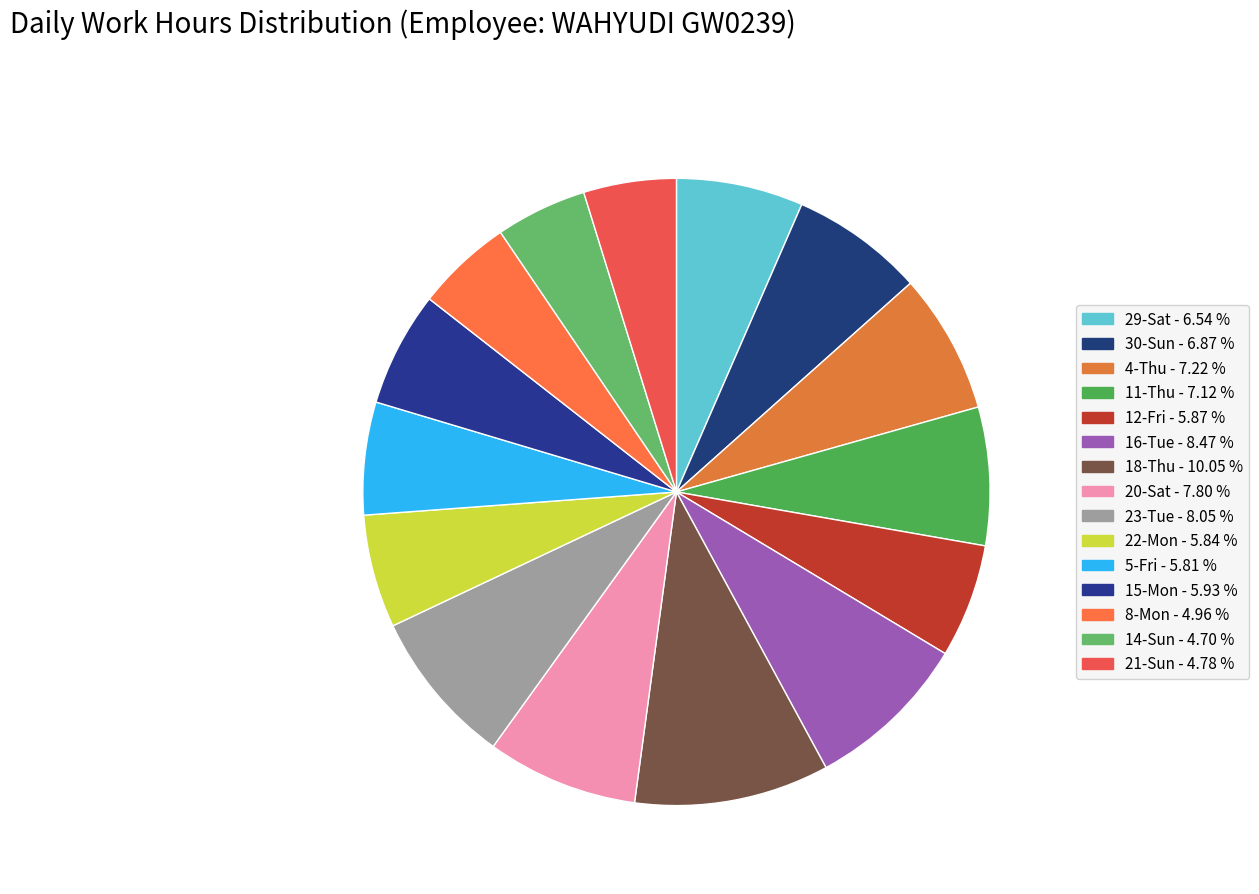

Is the sum of 16-Tue and 21-Sun greater than half?

No